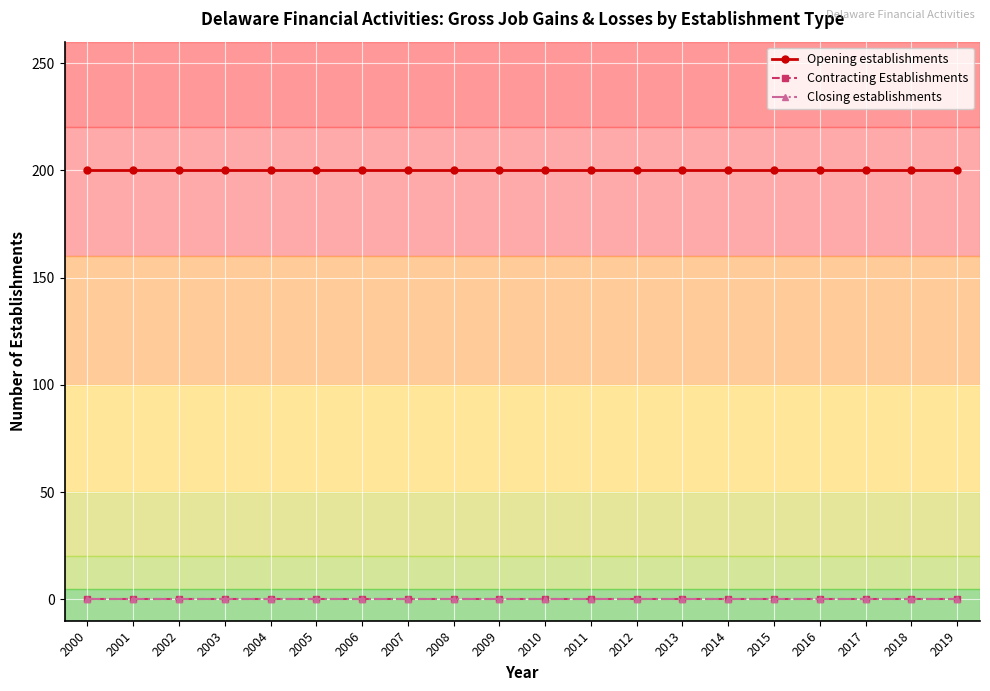

What is the maximum value shown in the chart?

200